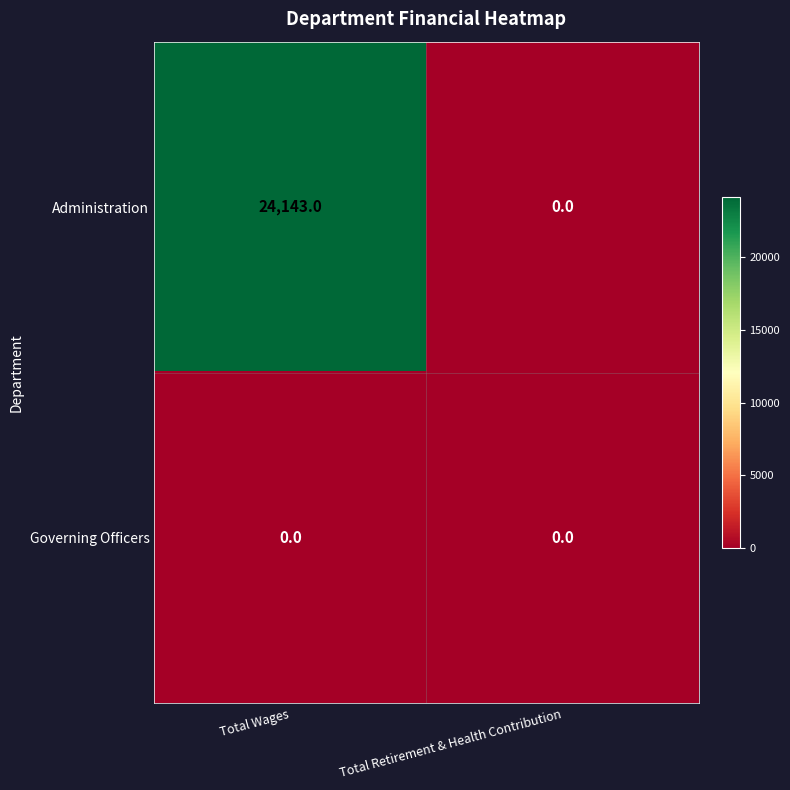

What is the difference between the maximum and minimum values in the Administration series?

24143